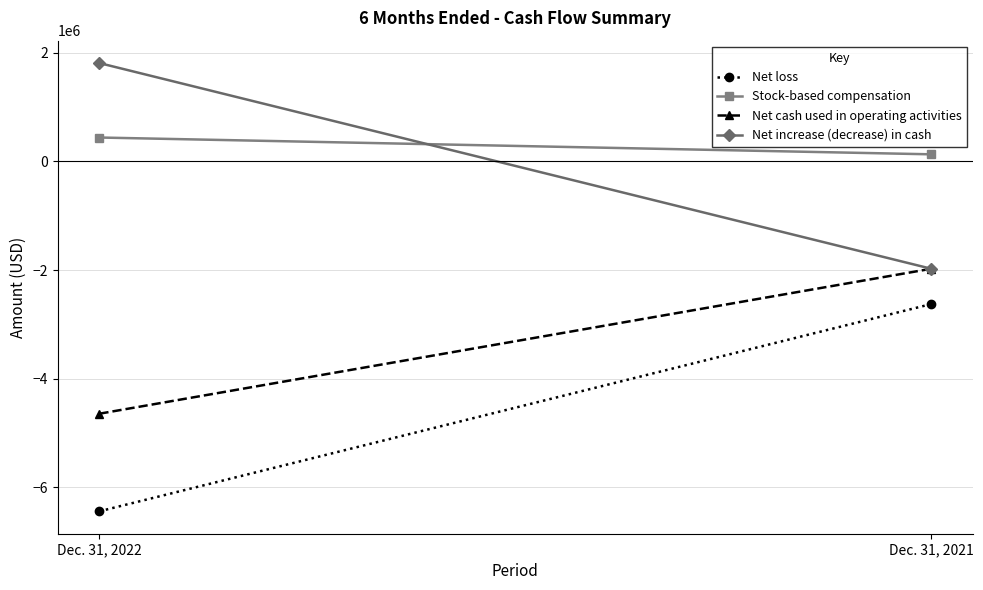

Where is Stock-based compensation nearest to the value 282988?

Dec. 31, 2022